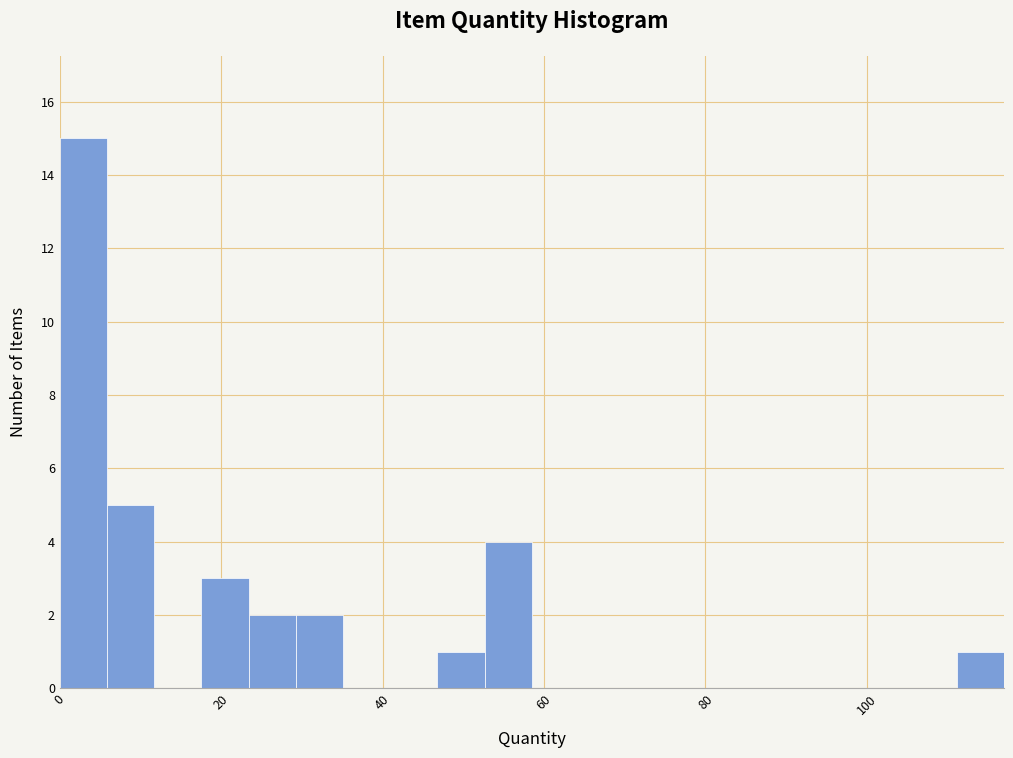

Read against the x-axis, roughly where is the centre of the tallest bar?

2